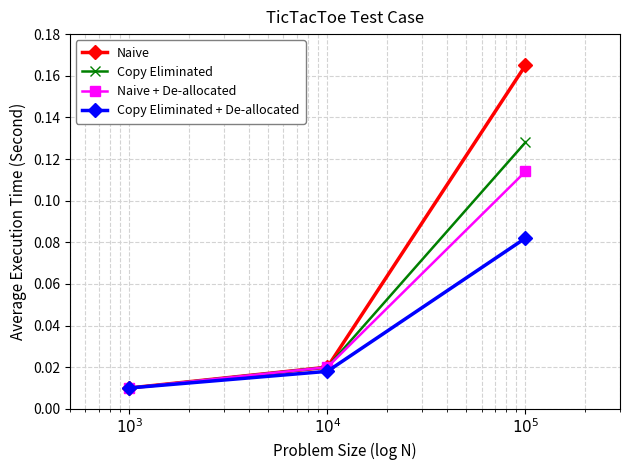

List the series in order of their overall mean, lowest first.

Copy Eliminated + De-allocated, Naive + De-allocated, Copy Eliminated, Naive